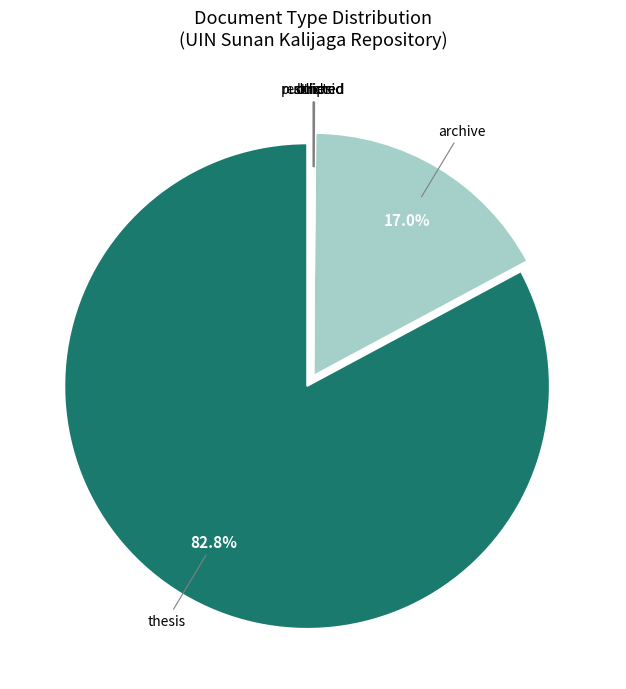

Which category has the biggest portion of the pie?

thesis